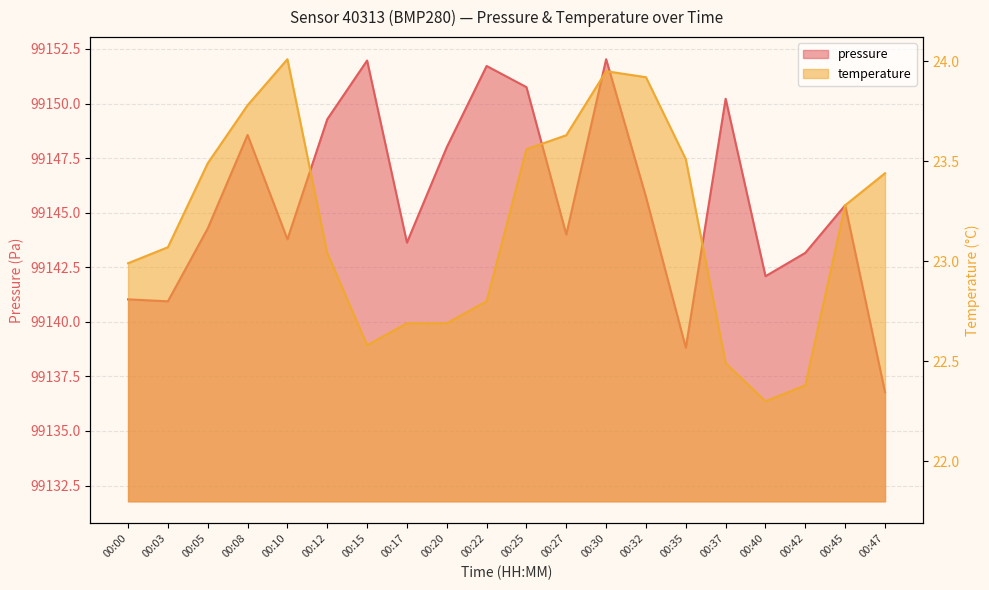

List the labels in order of pressure value, smallest first.

00:47, 00:35, 00:03, 00:00, 00:40, 00:42, 00:17, 00:10, 00:27, 00:05, 00:45, 00:32, 00:20, 00:08, 00:12, 00:37, 00:25, 00:22, 00:15, 00:30